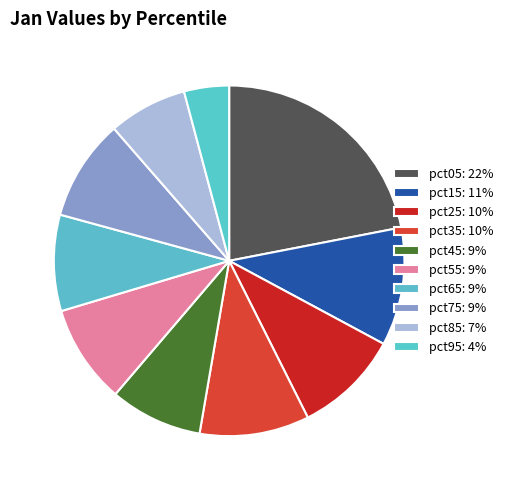

The pct95 slice represents 15% of the pie. True or false?

False